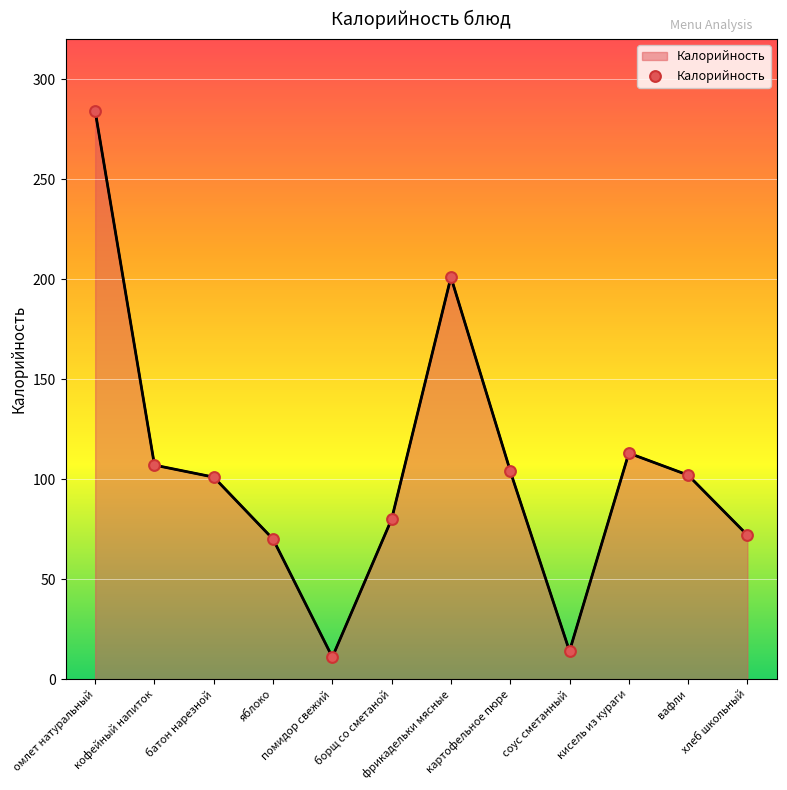

Between омлет натуральный and соус сметанный, which is larger?

омлет натуральный